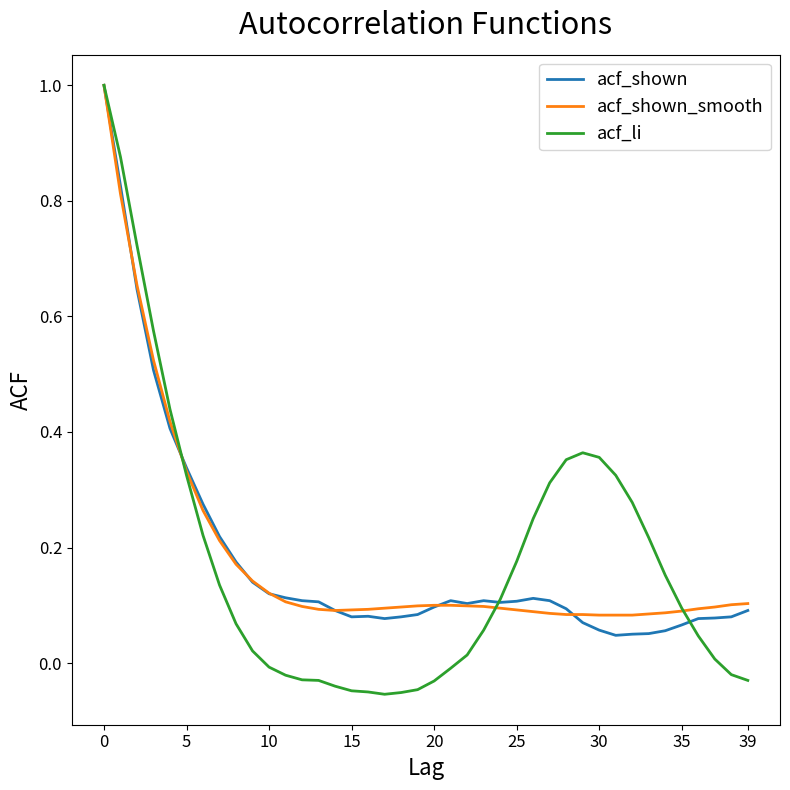

Which series has the largest range (max minus min)?

acf_li